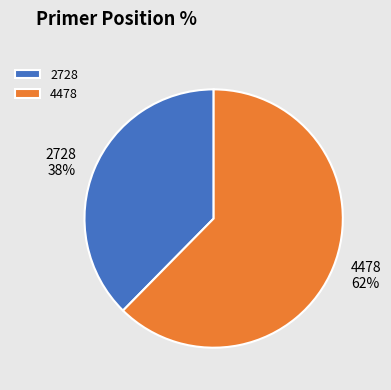

Do 2728 and 4478 together represent more than half of the pie?

Yes